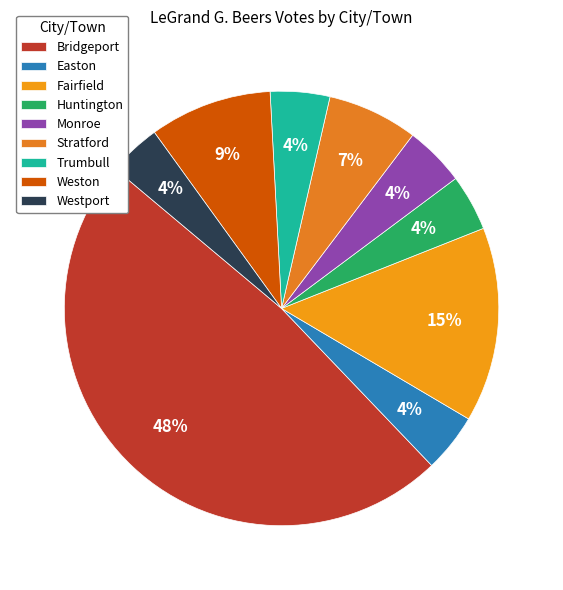

Does Fairfield account for over 50% of the chart?

No